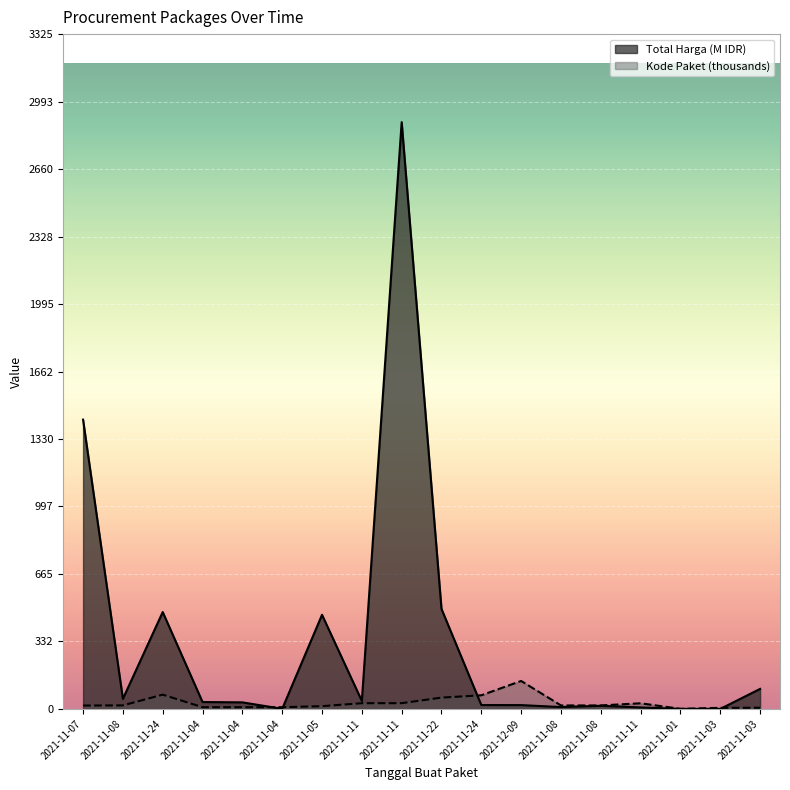

What is the minimum value shown in the chart?

0.1